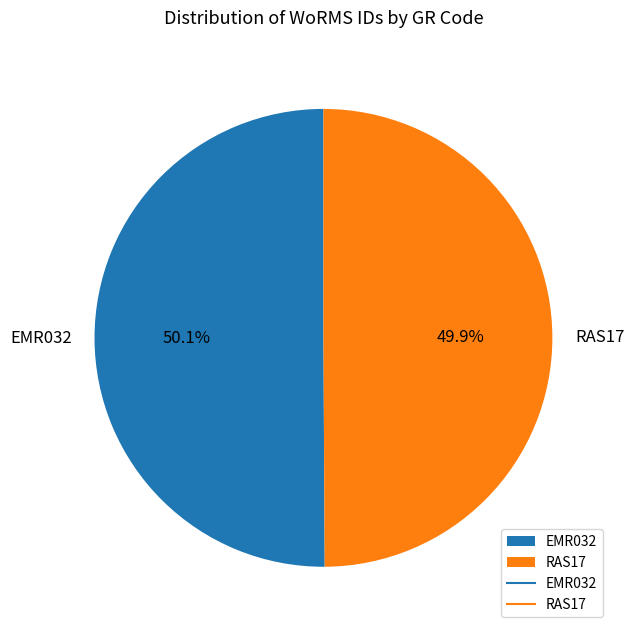

Combined, what portion of the pie is RAS17 and EMR032?

100.0%